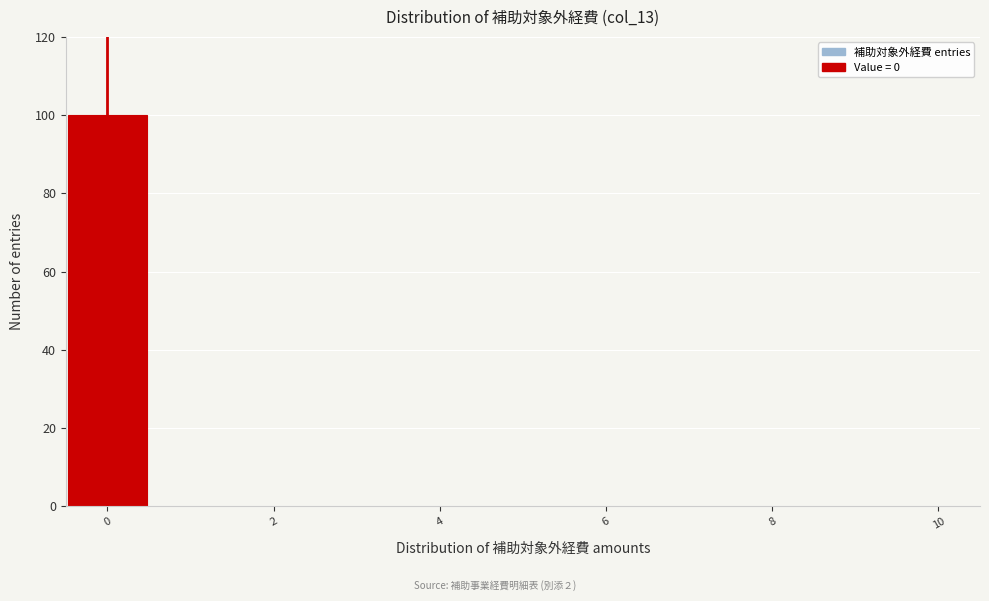

Reading left to right, transcribe this chart: for each bar, give the range it covers on the x-axis and its height. Neither the bar edges nor the heights are printed on the chart, so give them approximately, as read against the axes.

-0.5 to 0.5: 100
0.5 to 1.5: 0
1.5 to 2.5: 0
2.5 to 3.5: 0
3.5 to 4.5: 0
4.5 to 5.5: 0
5.5 to 6.5: 0
6.5 to 7.5: 0
7.5 to 8.5: 0
8.5 to 9.5: 0
9.5 to 10.5: 0